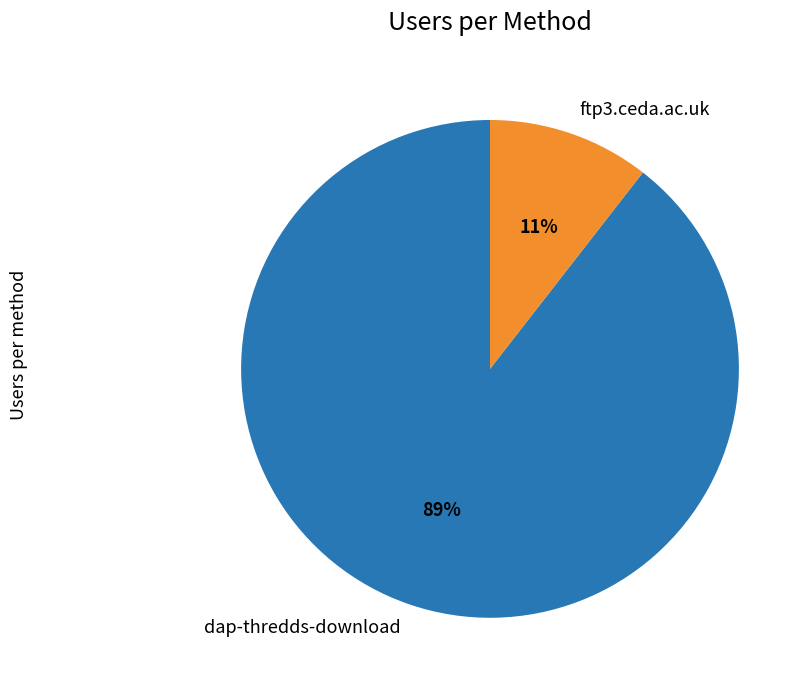

To the nearest percent, what is the combined percentage of ftp3.ceda.ac.uk and dap-thredds-download?

100%